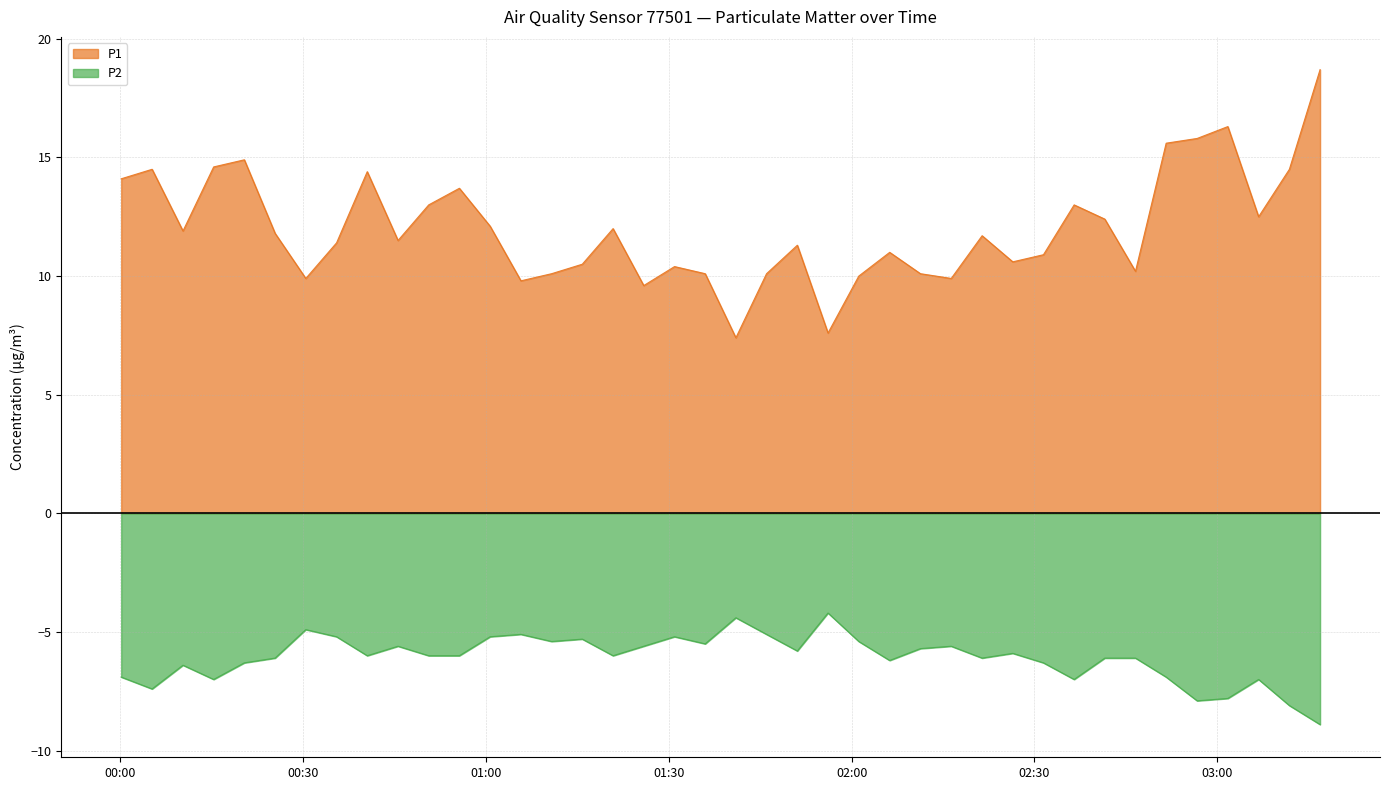

Rank the series by their maximum value, from lowest to highest.

P2, P1